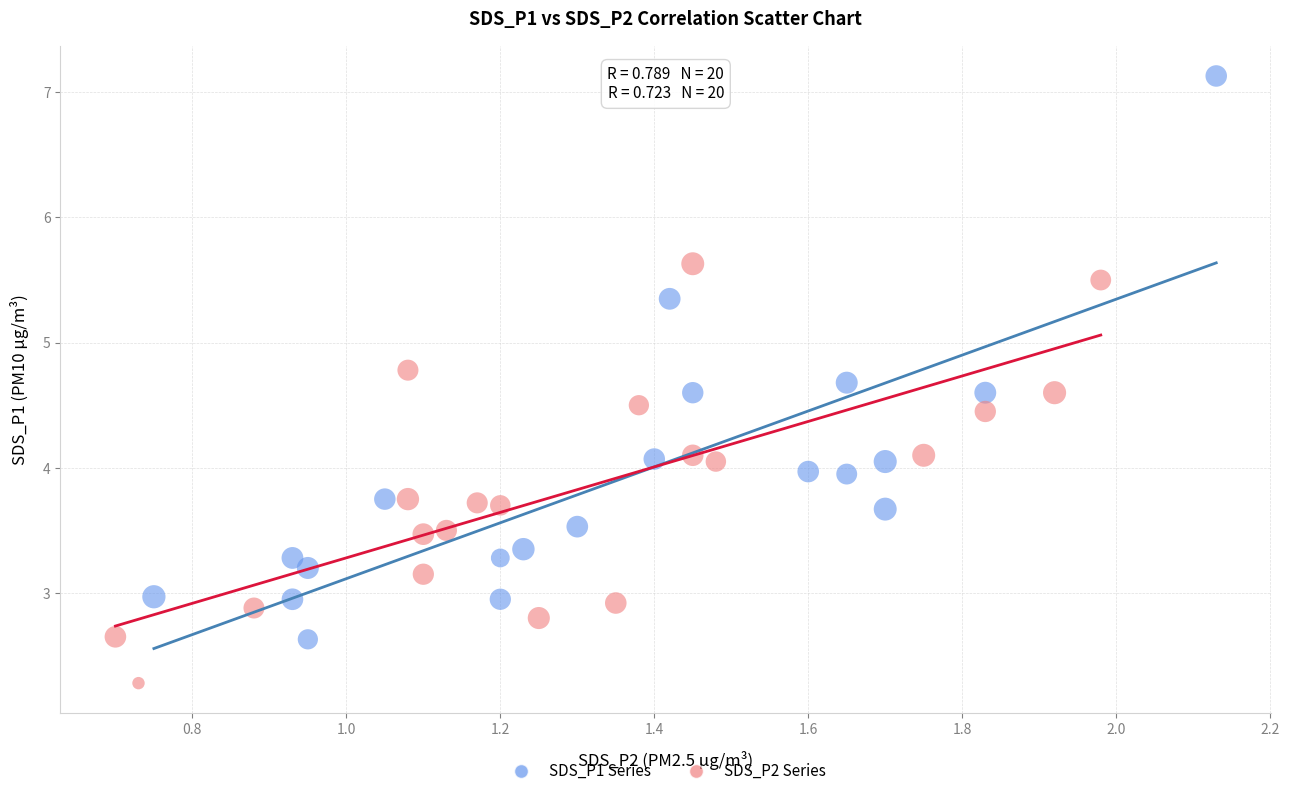

Which series has the largest Y range (max minus min)?

SDS_P1 Series